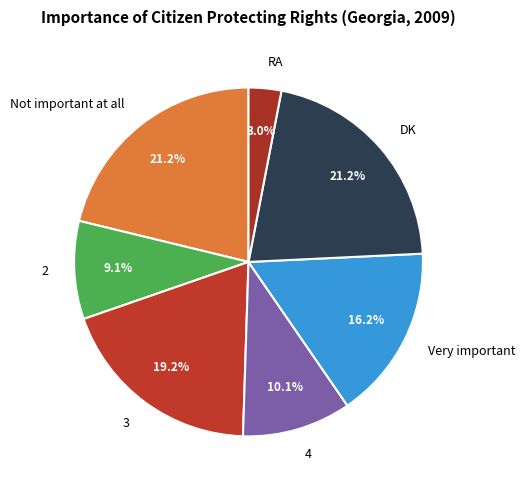

Does 3 account for over 50% of the chart?

No